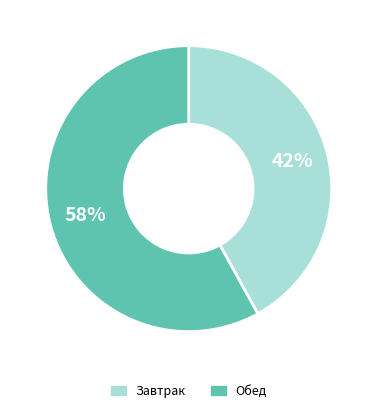

Is there any slice that represents more than half of the pie?

Yes